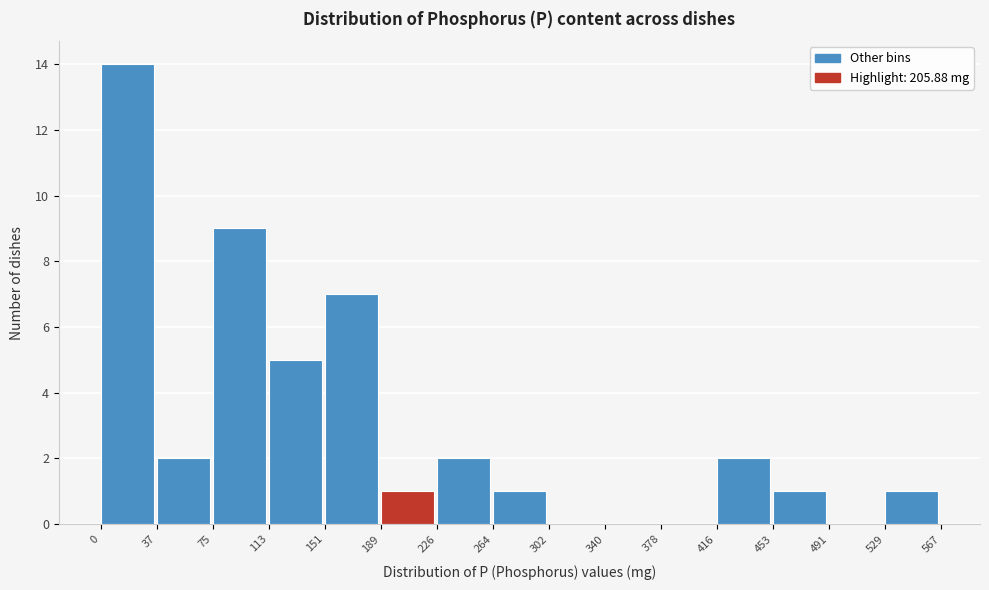

How tall is the bar that spans 189 to 226 on the x-axis? The values are not printed on the chart, so give them approximately, as read against the axis.

1